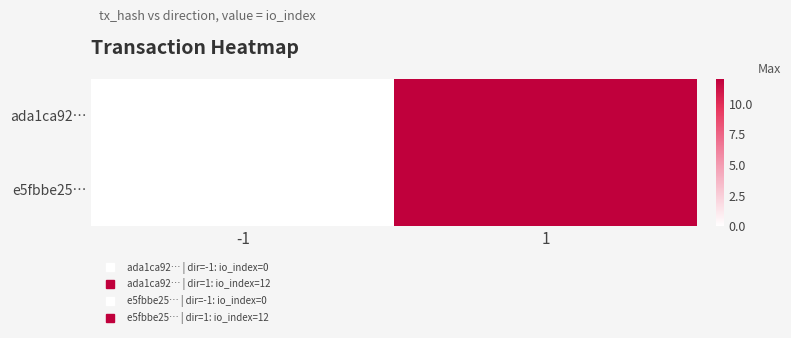

Between -1 and 1, which series saw the biggest shift?

ada1ca92…